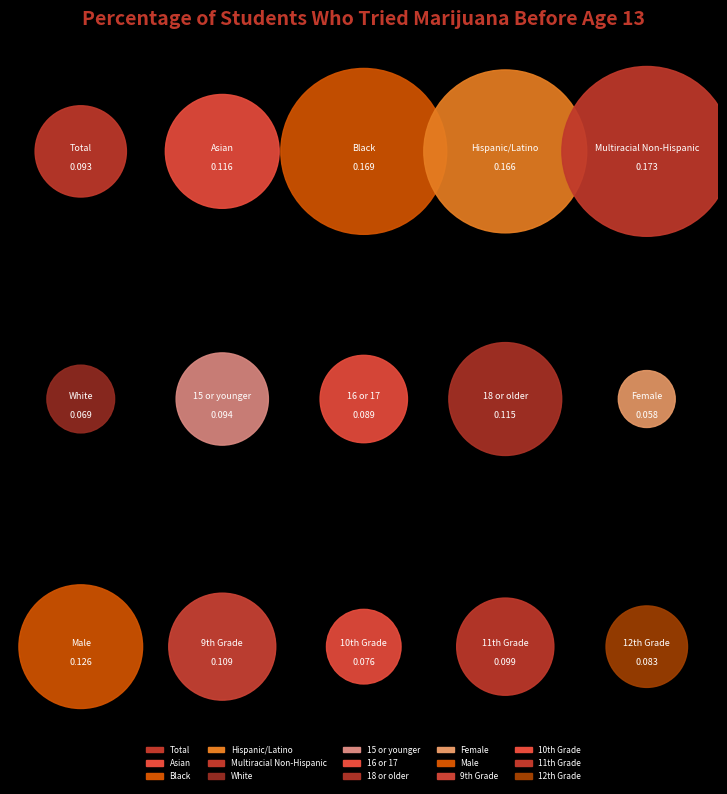

Is there a majority slice in this chart?

No